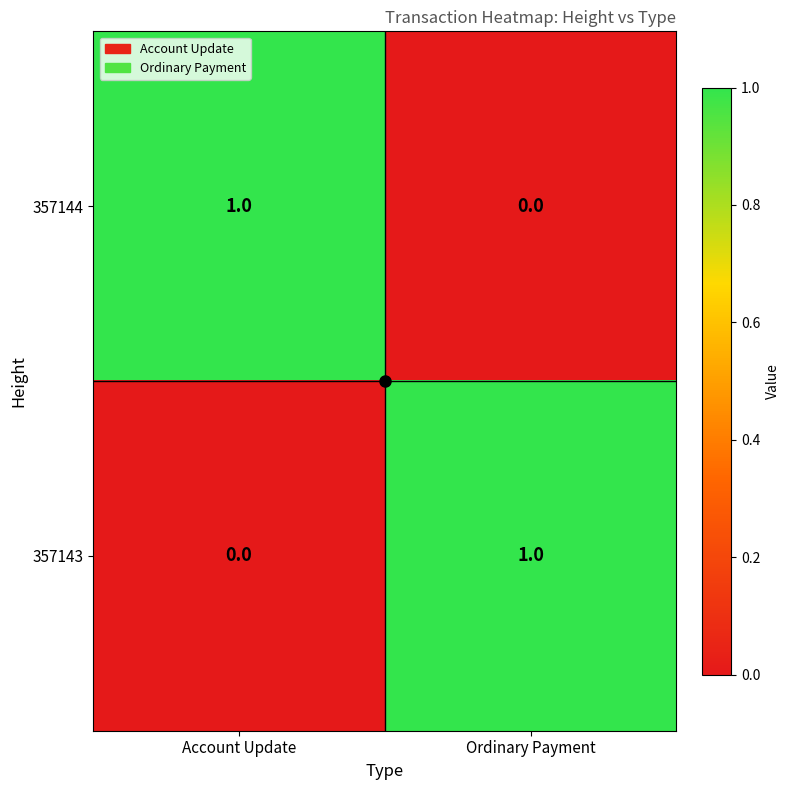

The value of 357143 at Account Update is 0. True or false?

True